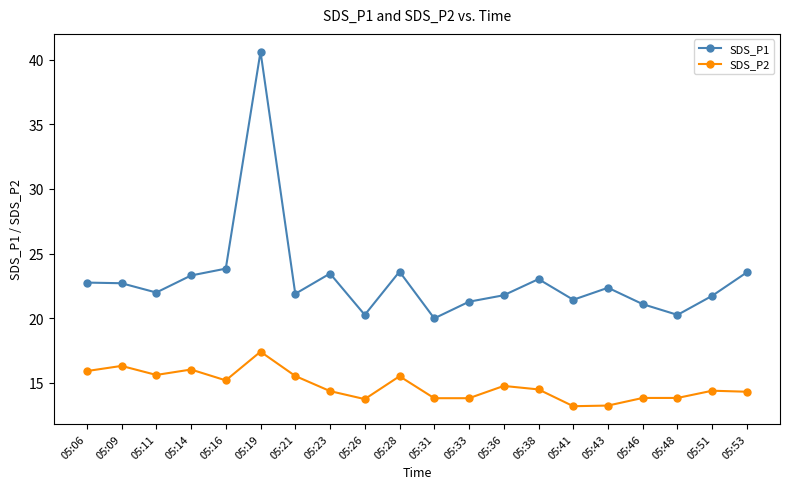

What is the difference between the highest and lowest values at 05:09?

6.4